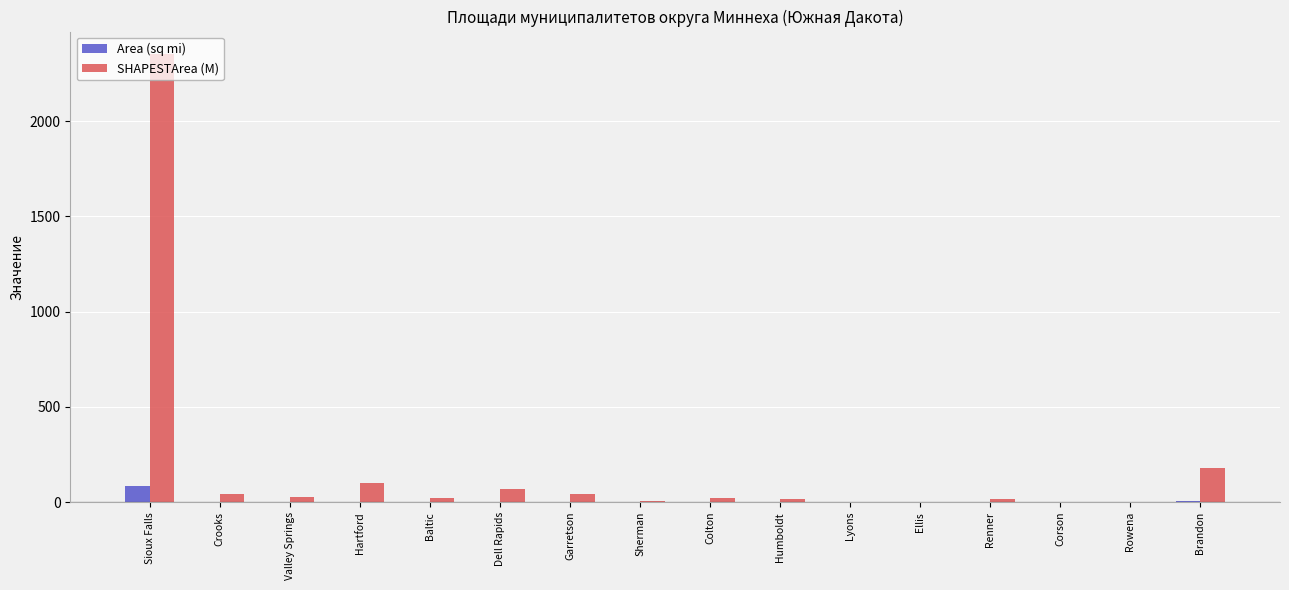

Which series has the widest spread of values?

SHAPESTArea (M)